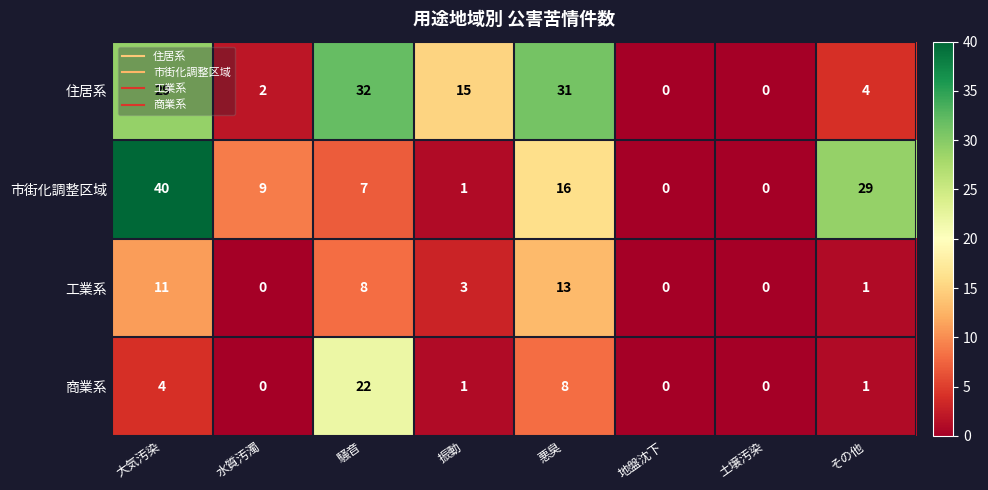

Which series has the largest total across all categories?

住居系